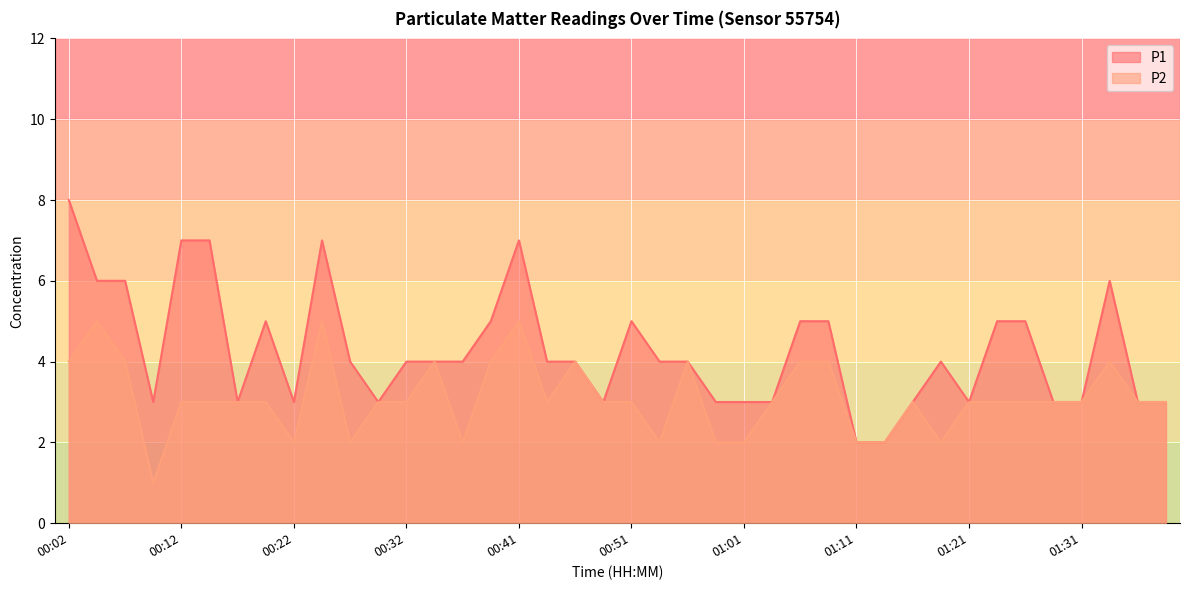

List the labels in order of P1 value, smallest first.

01:11, 01:14, 00:09, 00:17, 00:22, 00:29, 00:49, 00:59, 01:01, 01:04, 01:16, 01:21, 01:29, 01:31, 01:36, 01:39, 00:27, 00:32, 00:34, 00:36, 00:44, 00:46, 00:54, 00:56, 01:19, 00:19, 00:39, 00:51, 01:06, 01:09, 01:24, 01:26, 00:04, 00:07, 01:34, 00:12, 00:14, 00:24, 00:41, 00:02